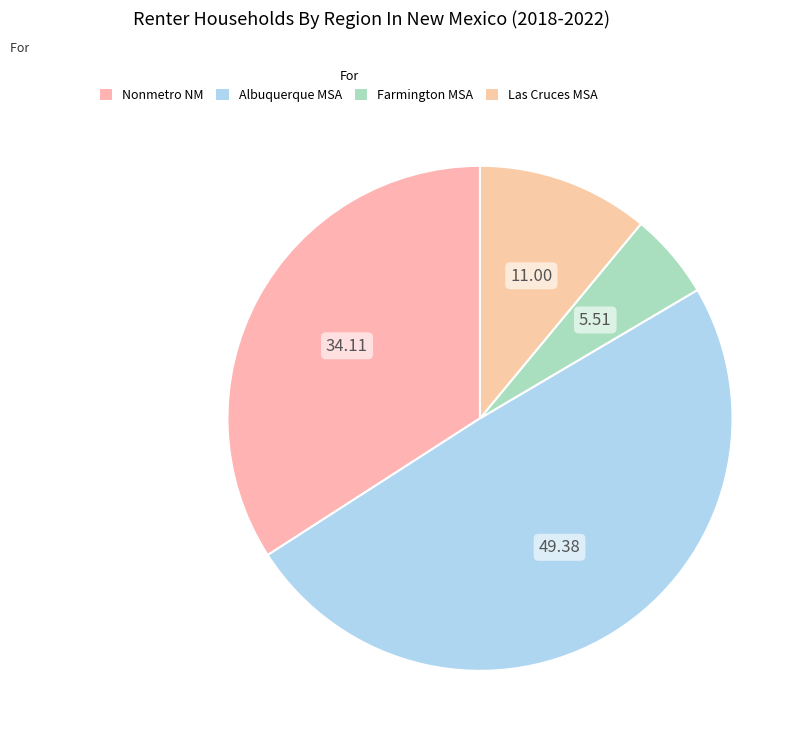

Which category has the biggest portion of the pie?

Albuquerque MSA